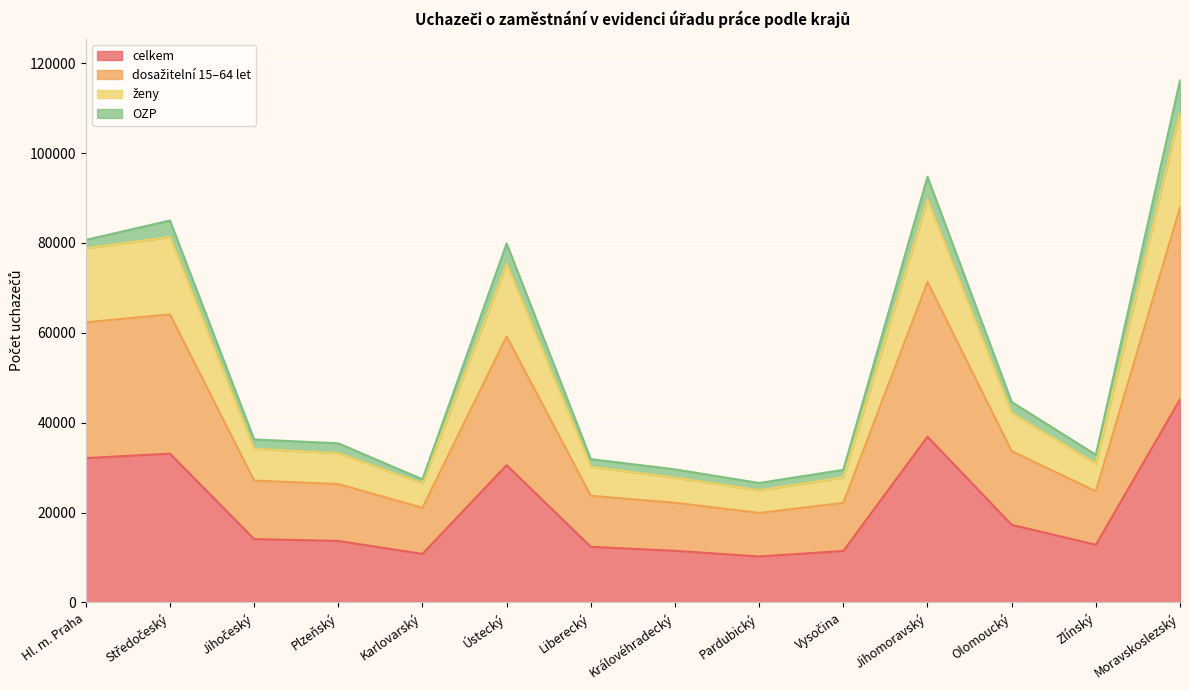

At how many categories does at least one series exceed 74632?

5